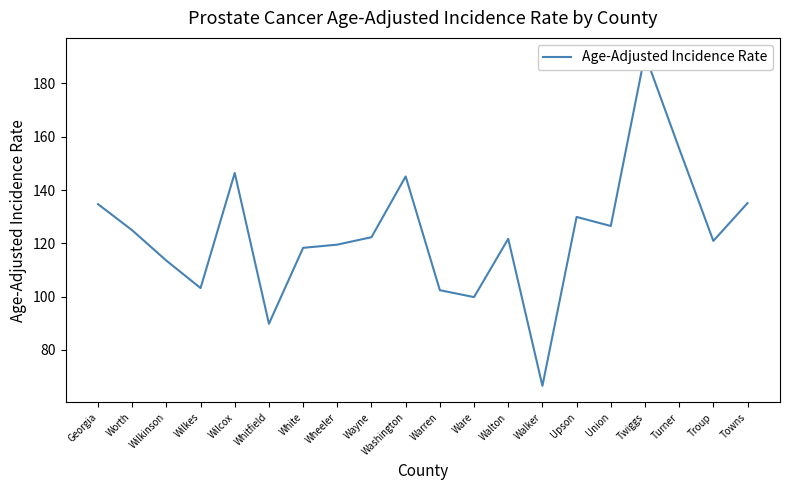

Rank the categories by value from lowest to highest.

Walker, Whitfield, Ware, Warren, Wilkes, Wilkinson, White, Wheeler, Troup, Walton, Wayne, Worth, Union, Upson, Georgia, Towns, Washington, Wilcox, Turner, Twiggs